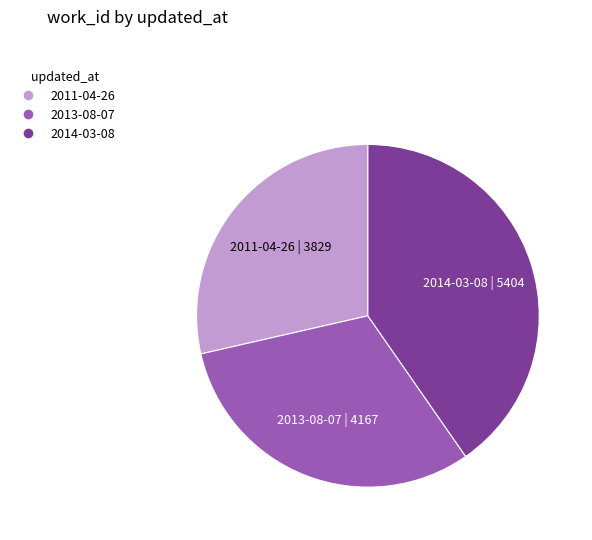

Which has a higher value, 2014-03-08 or 2011-04-26?

2014-03-08